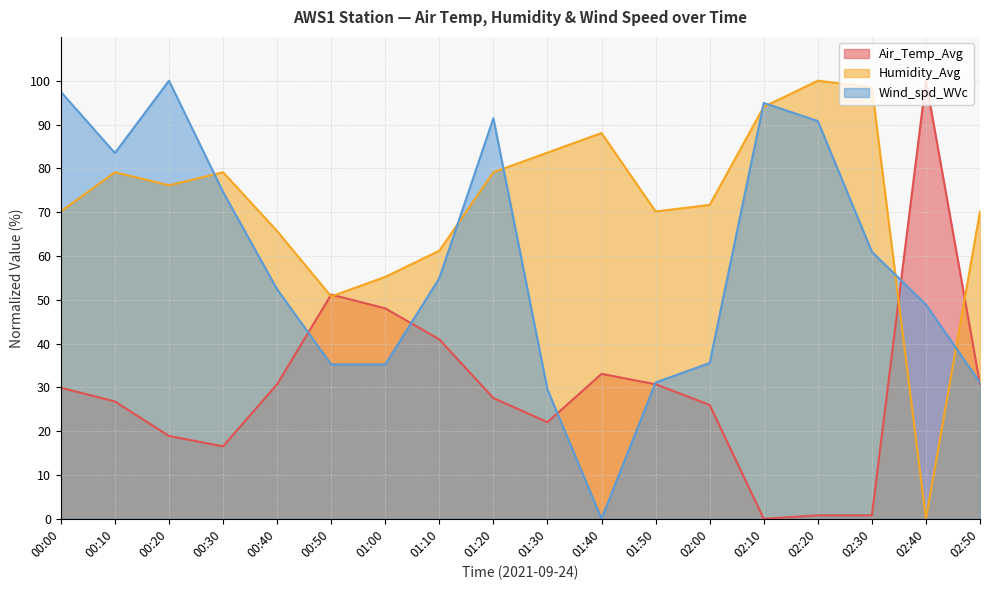

True or false: Wind_spd_WVc has a value of 72.4 at 02:40.

False